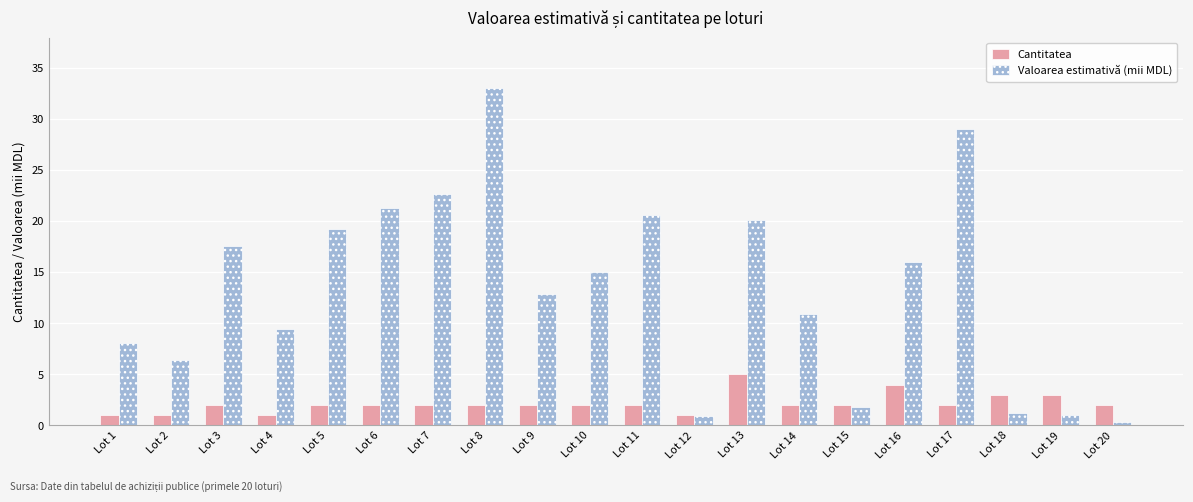

What is the total value across all series at Lot 1?

9.1